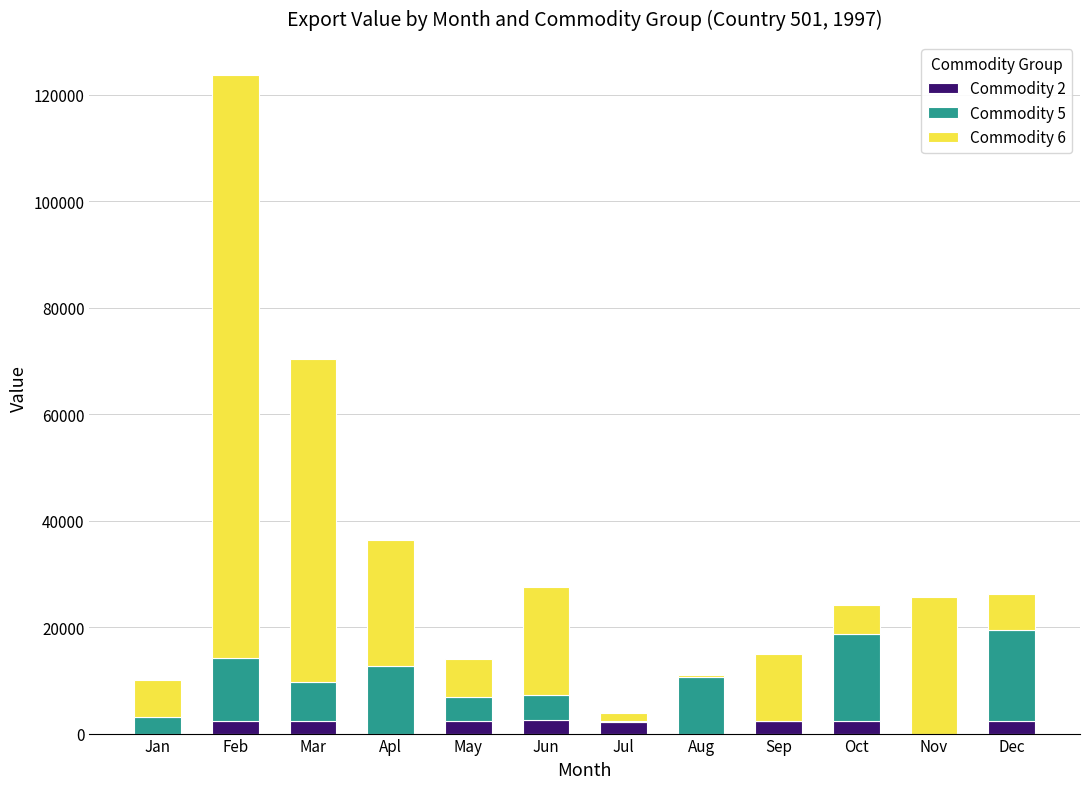

At which category is the sum across all series the highest?

Feb